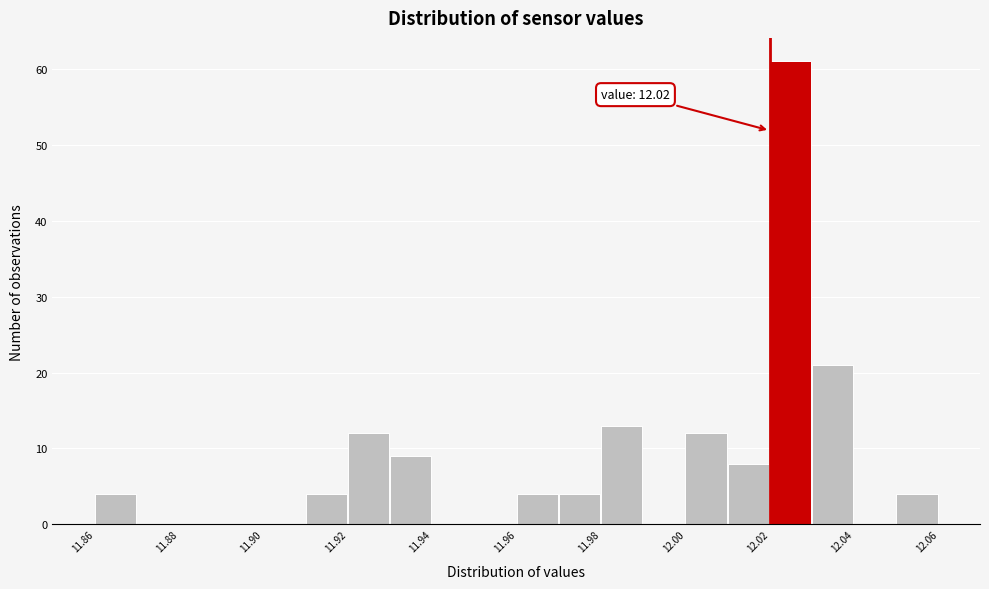

Which range on the x-axis has the tallest bar?

12.02 to 12.03